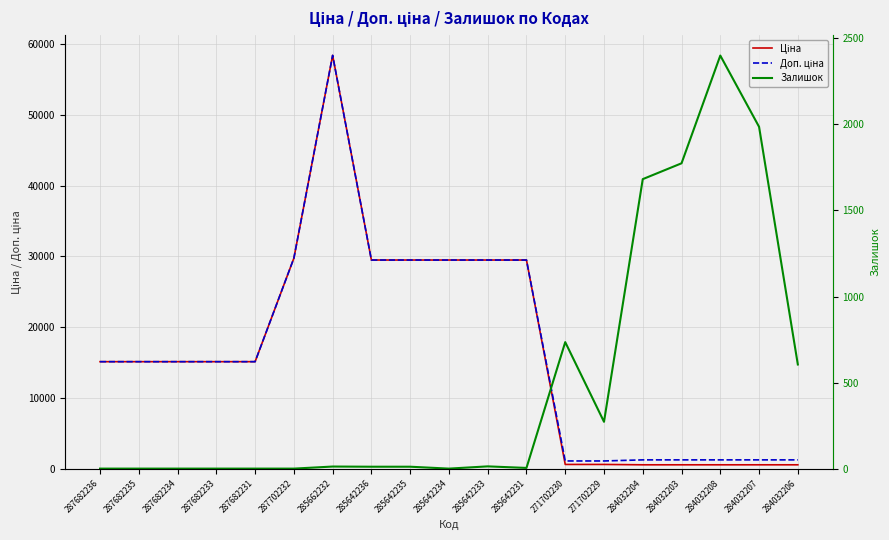

What are all the series names shown in the legend?

Ціна, Доп. ціна, Залишок